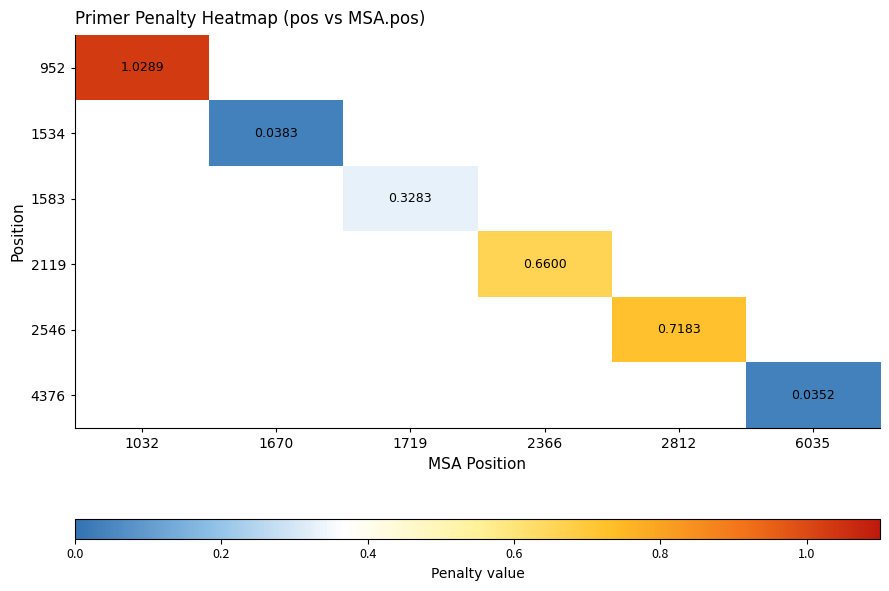

How many values in 2119 are above zero?

1